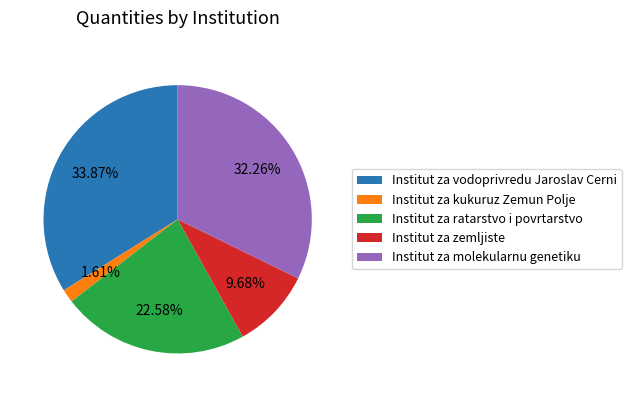

How many slices are in this pie chart?

5